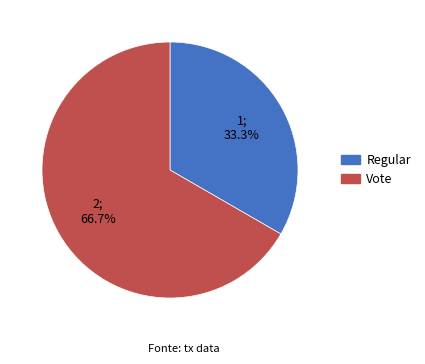

Is it true that Regular is 33% of the pie?

True